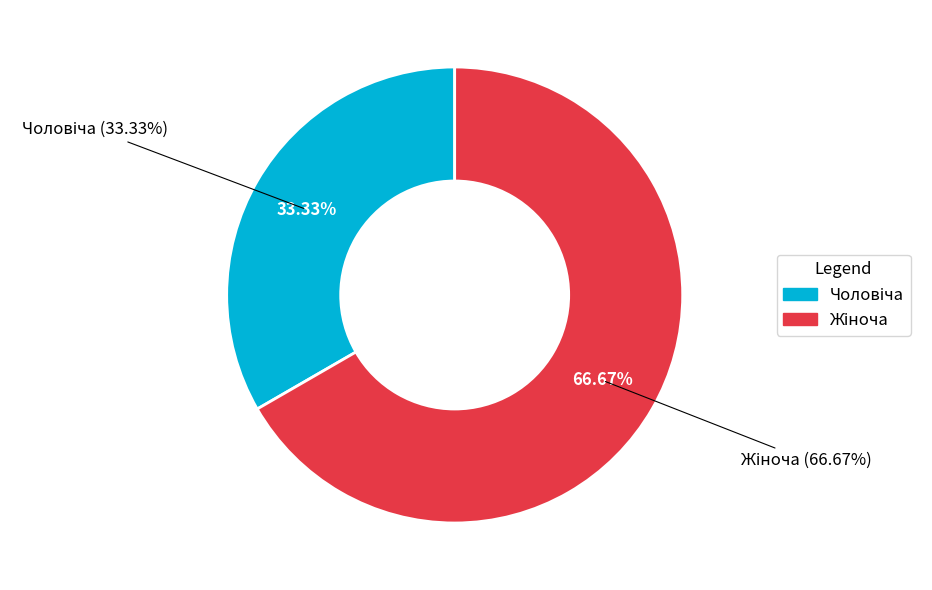

To the nearest percent, what is the difference between the Чоловіча and Жіноча slice percentages?

33%